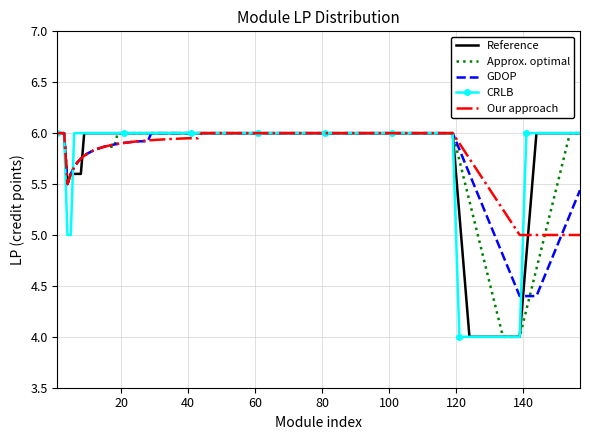

True or false: Reference and Approx. optimal intersect in this chart.

True